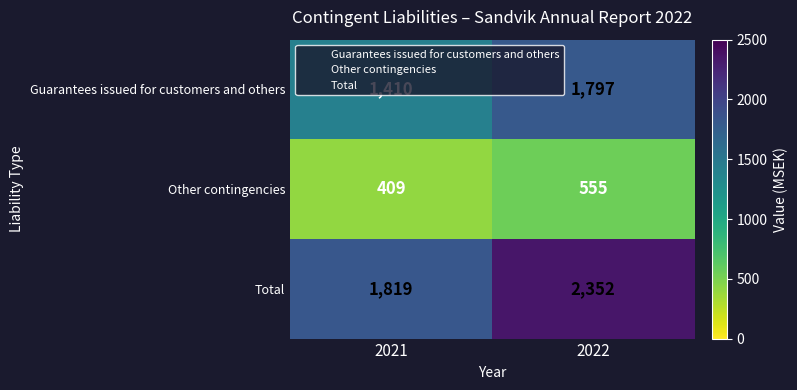

What is the minimum value shown in the chart?

409